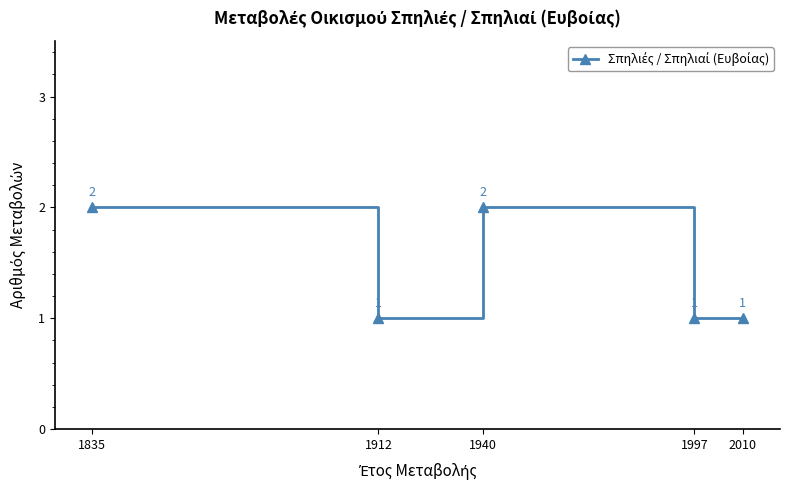

How many categories are shown in the chart?

5